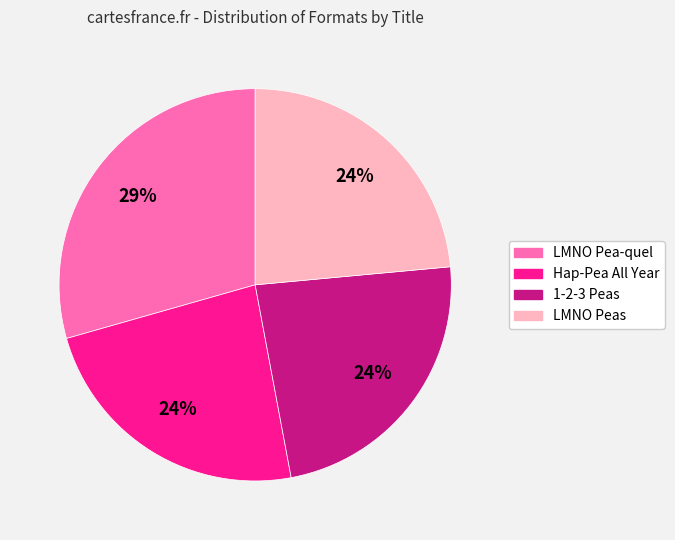

Which slice is the largest?

LMNO Pea-quel